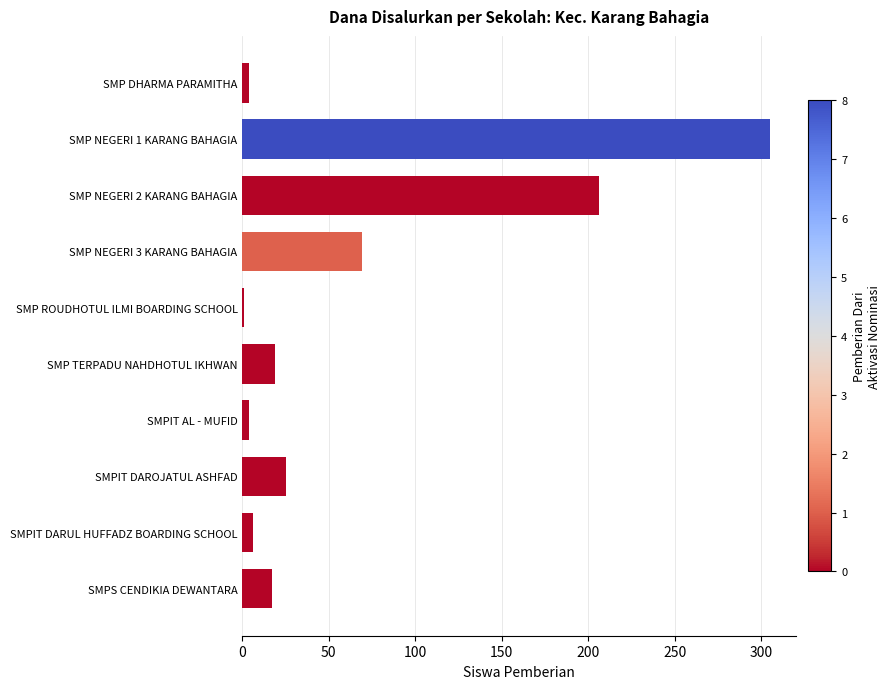

Which has a higher value, SMPIT DAROJATUL ASHFAD or SMP NEGERI 3 KARANG BAHAGIA?

SMP NEGERI 3 KARANG BAHAGIA